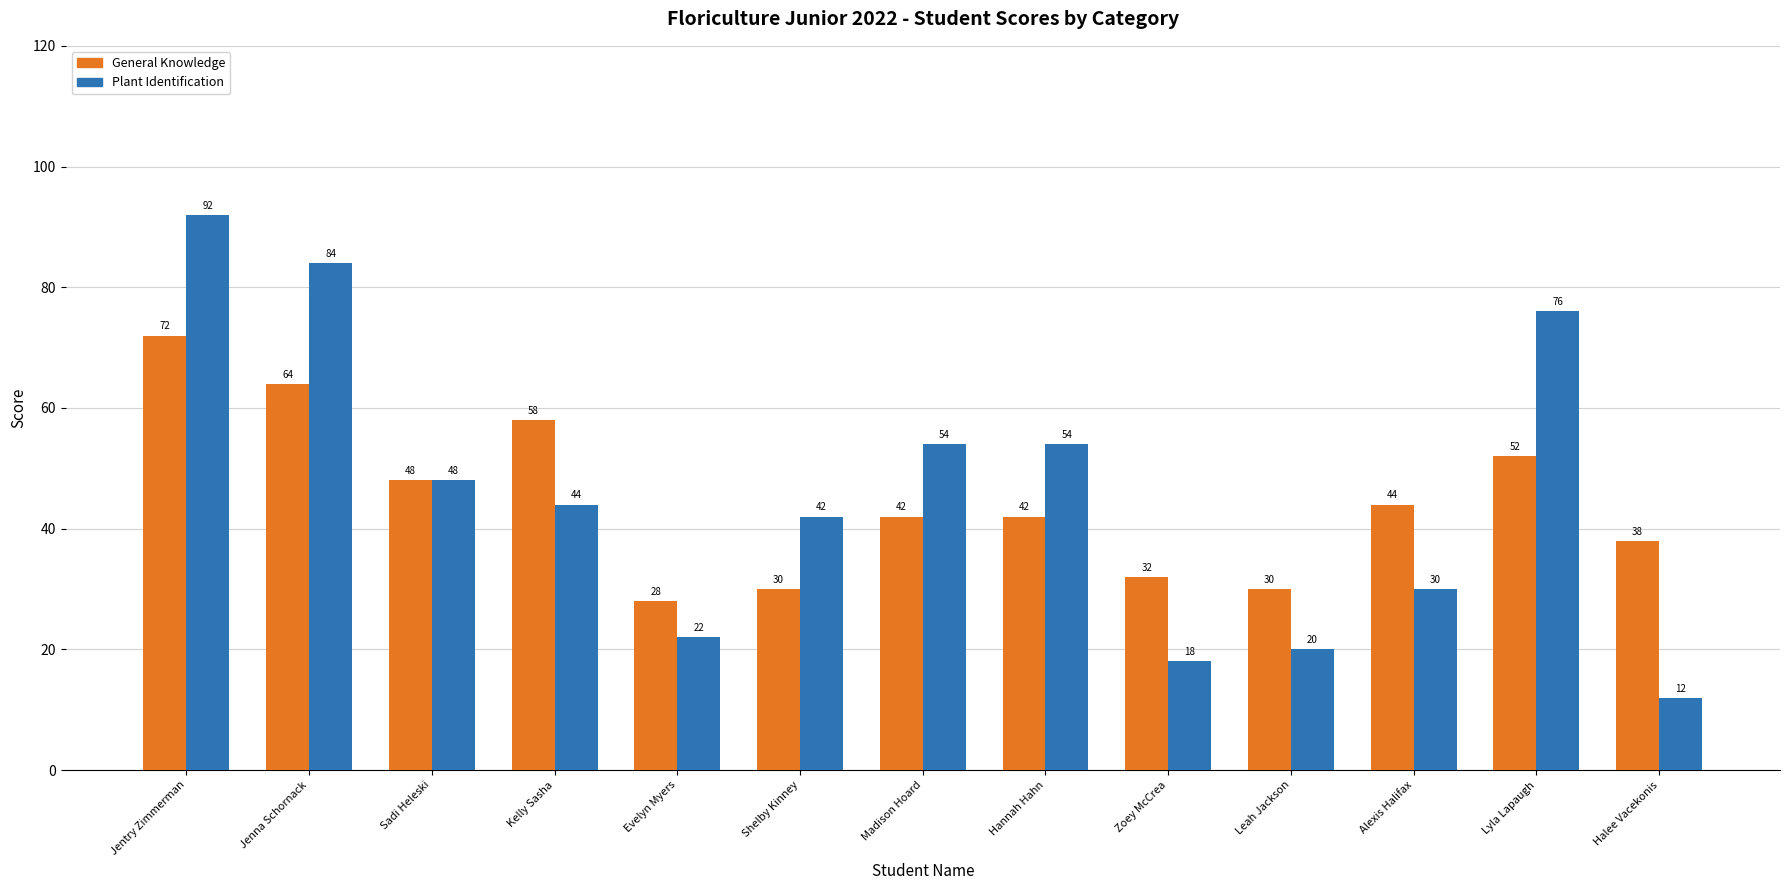

What is the spread (max minus min) of values at Shelby Kinney?

12